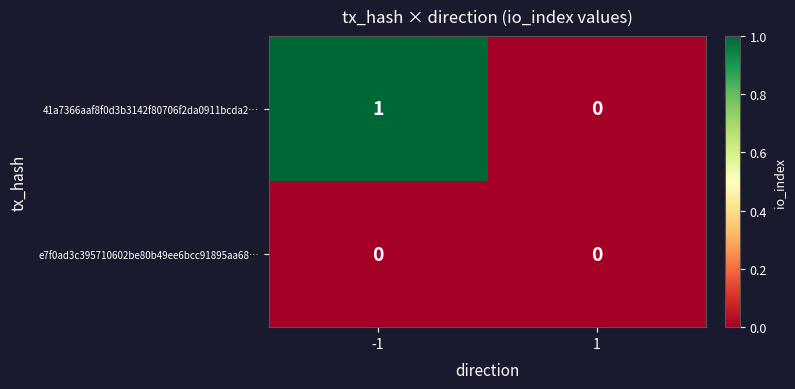

How many data points does each series have?

2